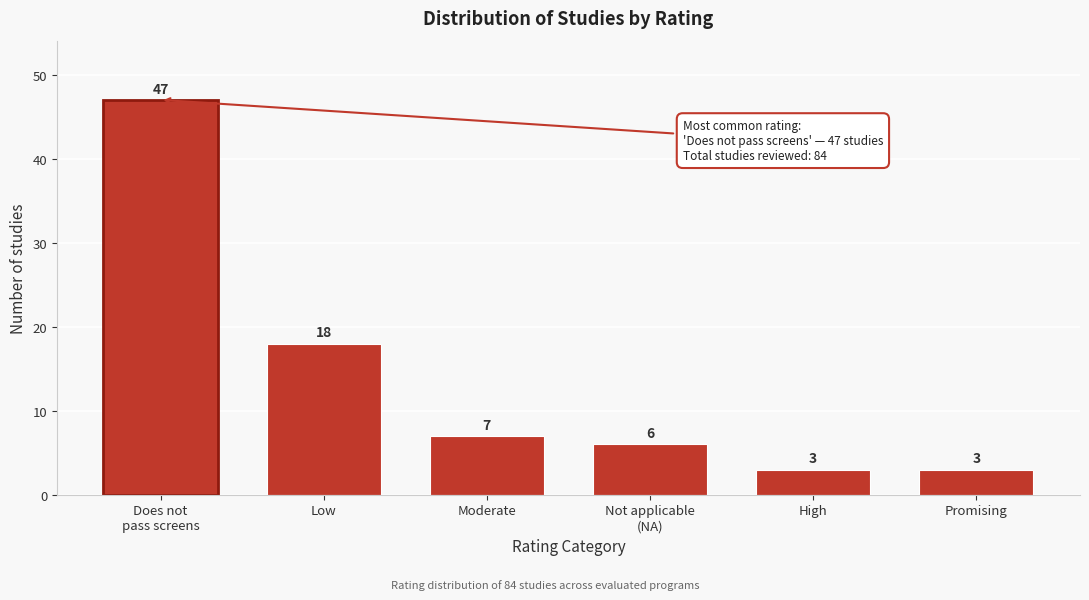

Reading left to right, extract all data points from this chart.

47	18	7	6	3	3